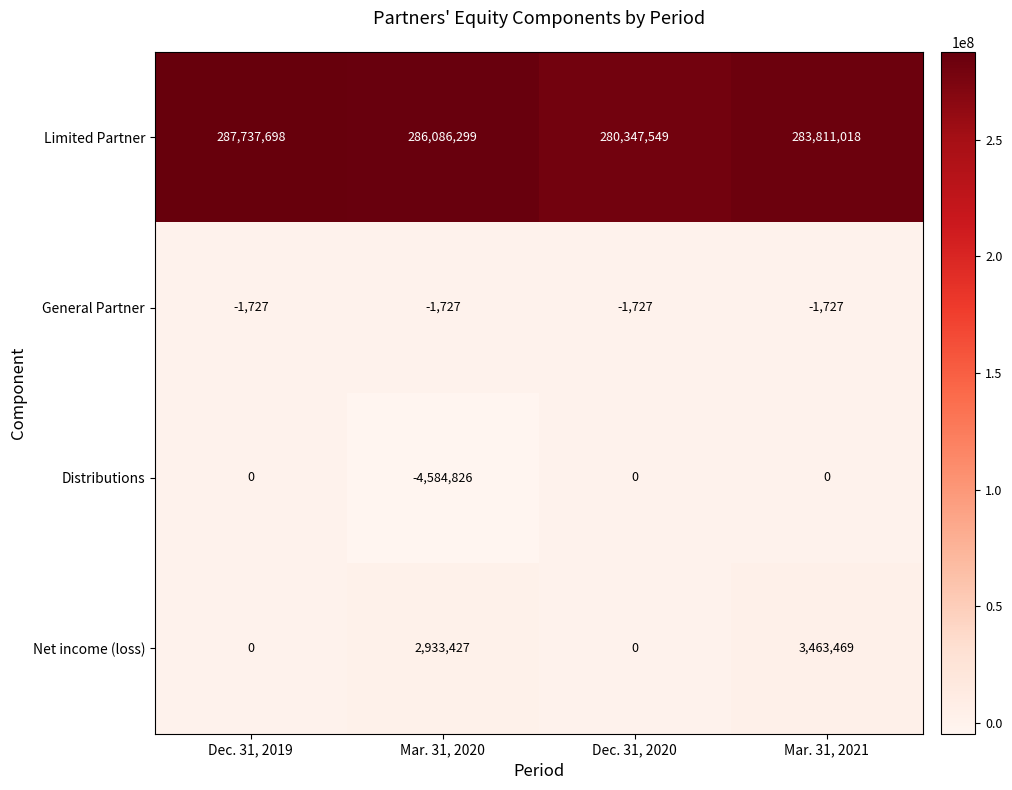

At how many categories does at least one series exceed 81311969?

4